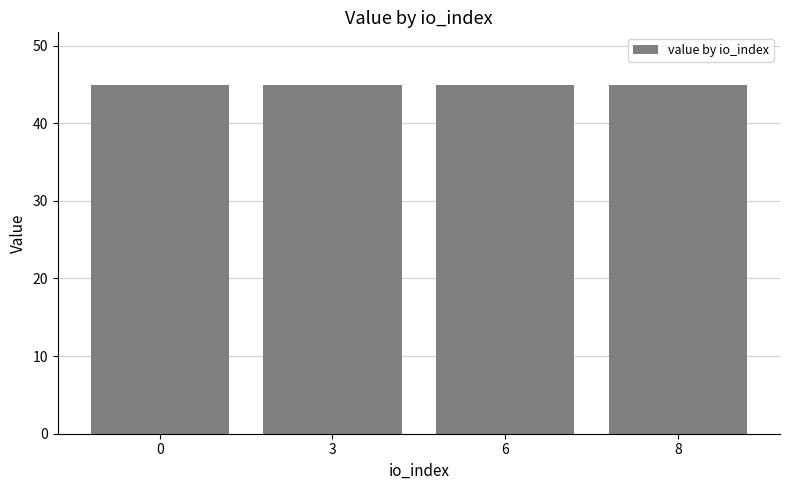

Are the bars grouped side by side (vs. stacked)?

No